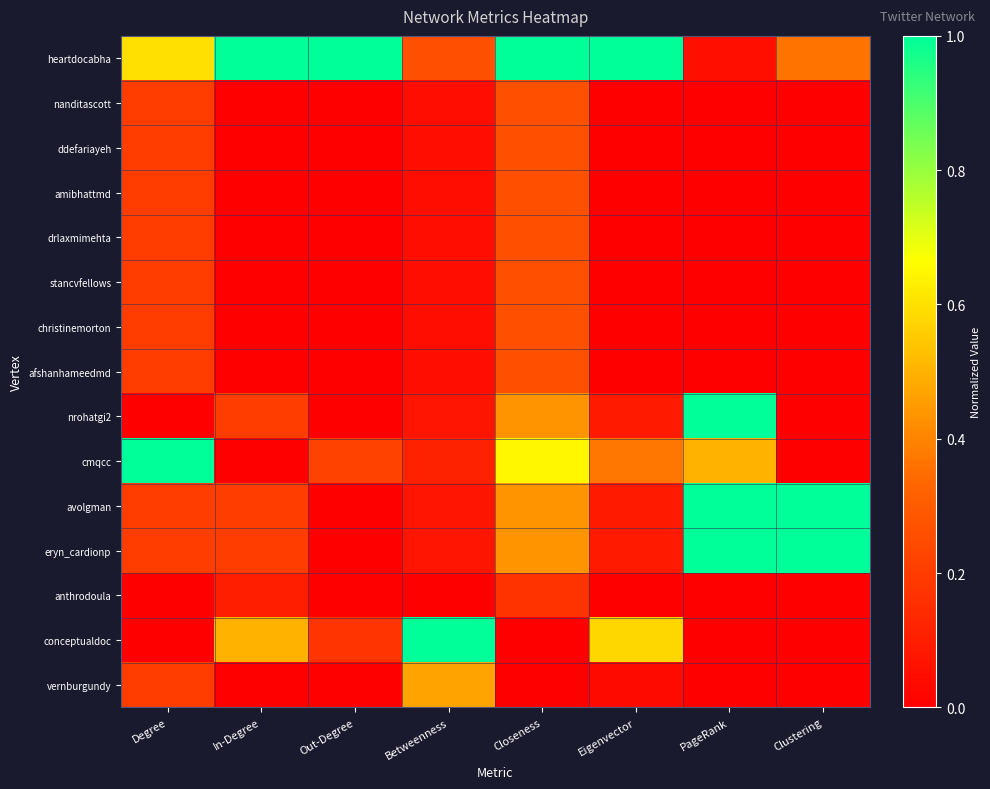

Between Closeness and PageRank, which series saw the biggest shift?

heartdocabha